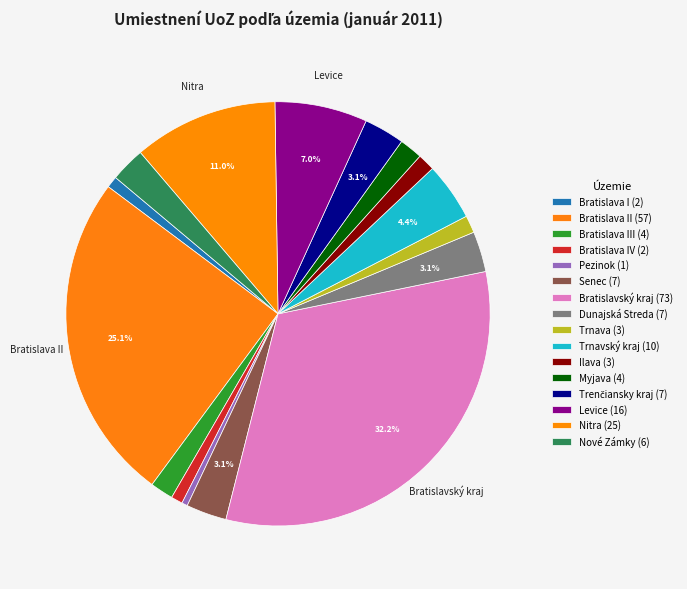

How many slices are in this pie chart?

16